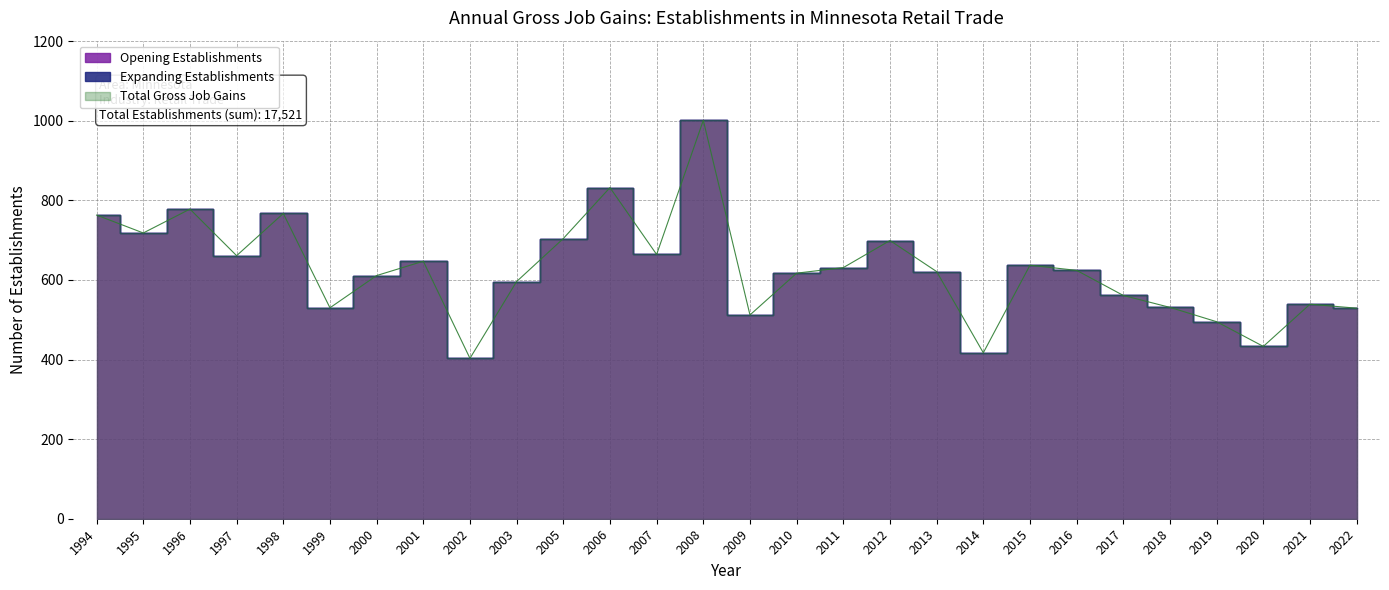

Rank the series at 2012 from highest to lowest value.

Total Gross Job Gains, Opening Establishments, Expanding Establishments